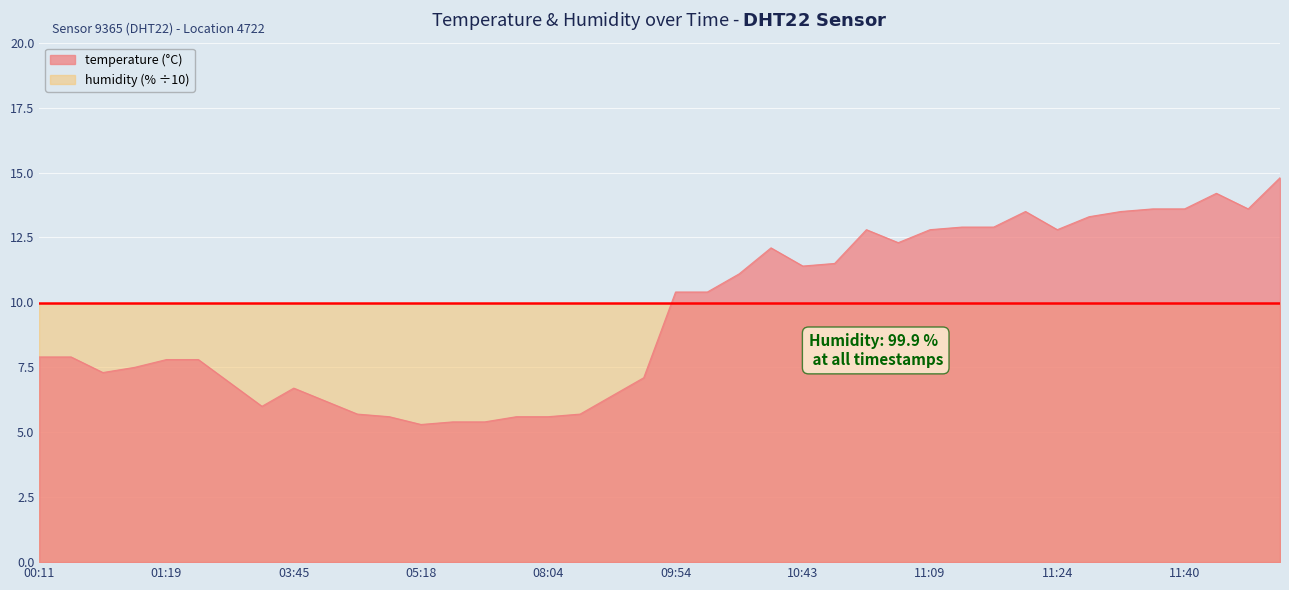

What is the change in value from 11:11 to 11:29?

+0.6